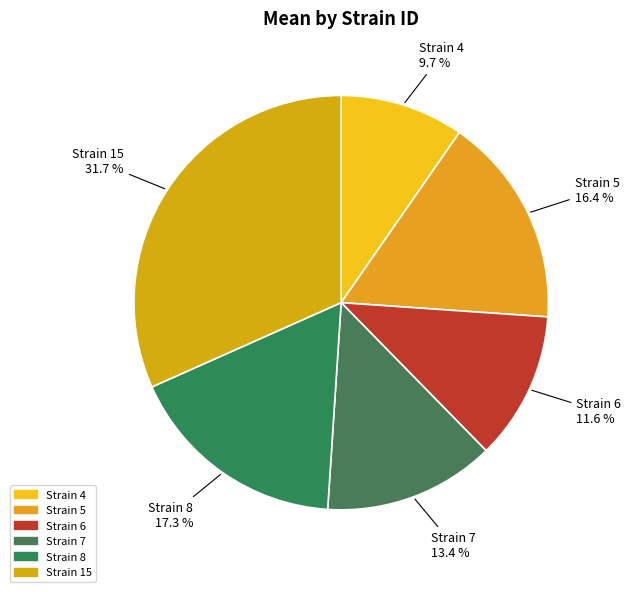

What portion of the pie excludes Strain 6?

88.4%